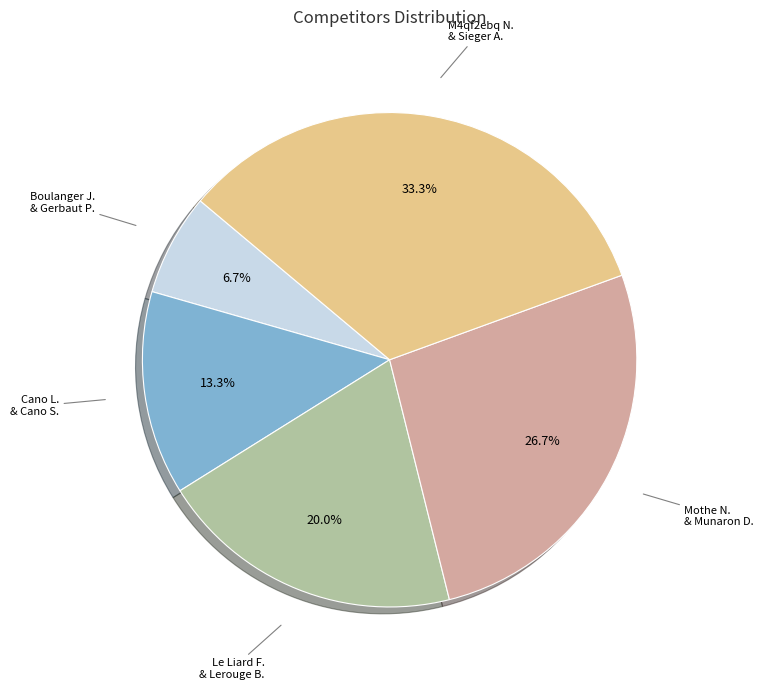

Between Mothe N. & Munaron D. and Cano L. & Cano S., which is larger?

Mothe N. & Munaron D.